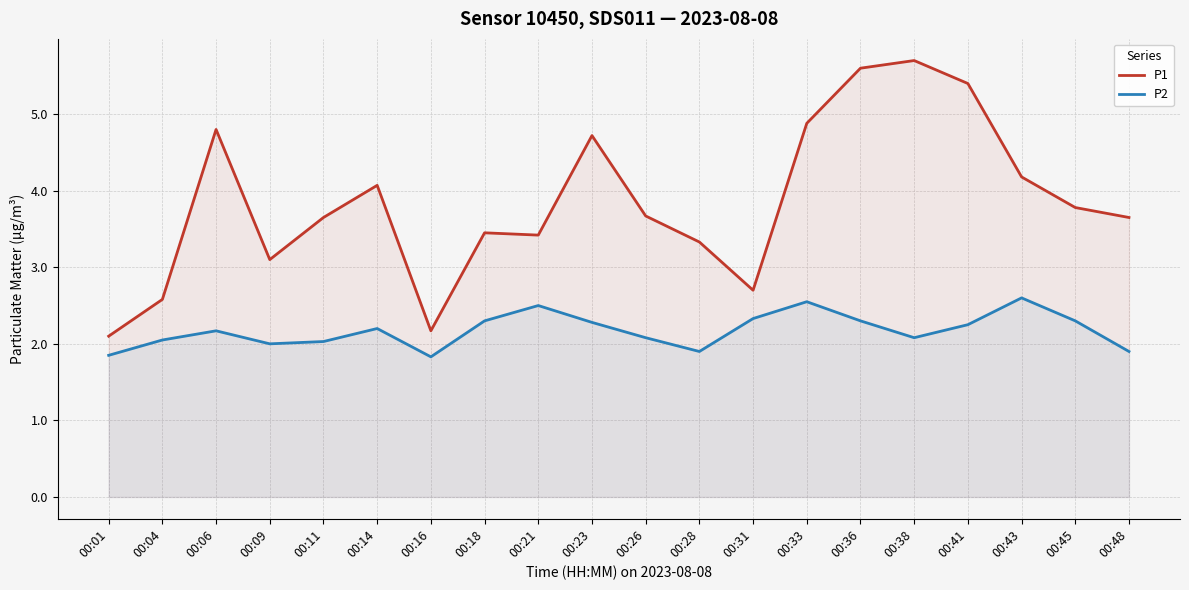

Which series has the largest total across all categories?

P1